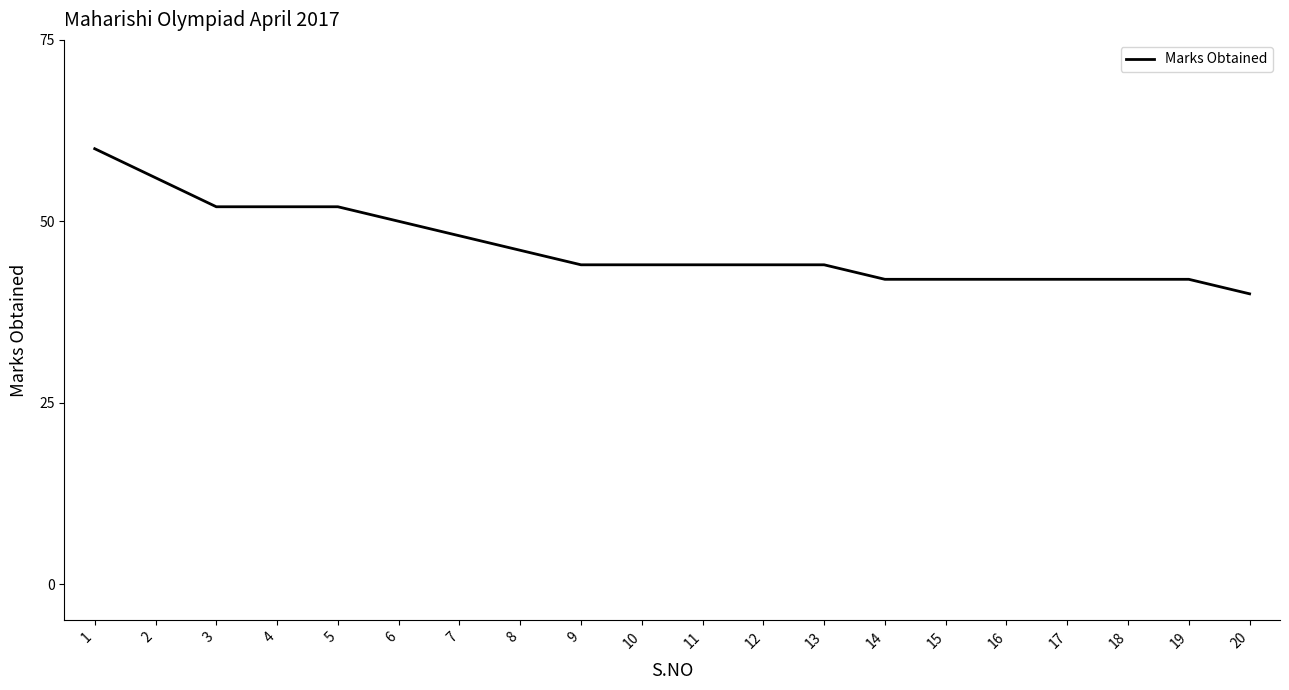

Does the chart have visible grid lines?

No